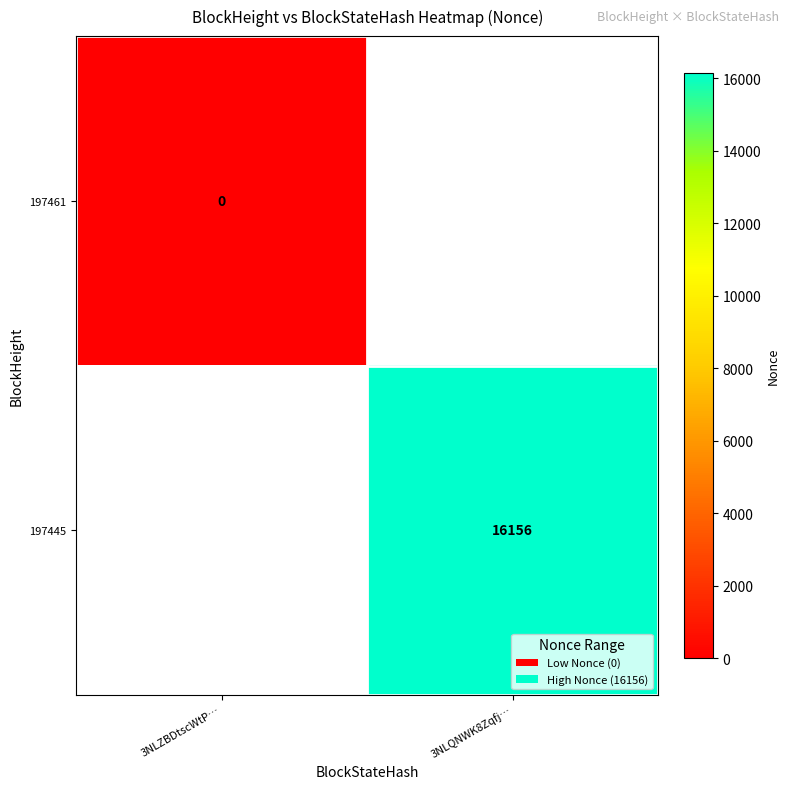

What is the greatest value displayed?

16156.0